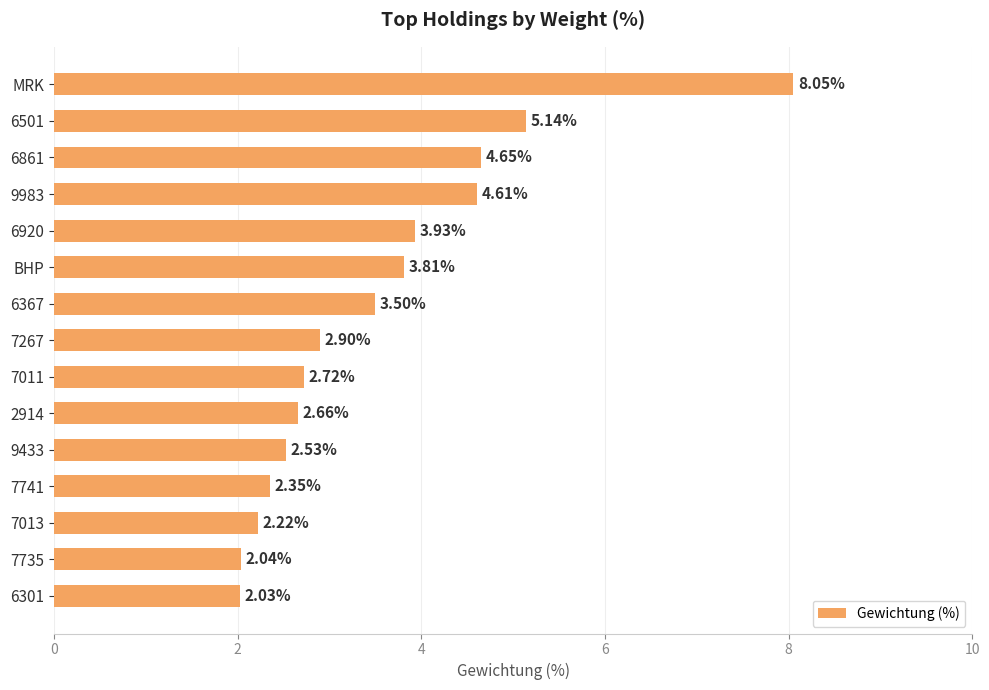

Which has a higher value, 6501 or 7741?

6501